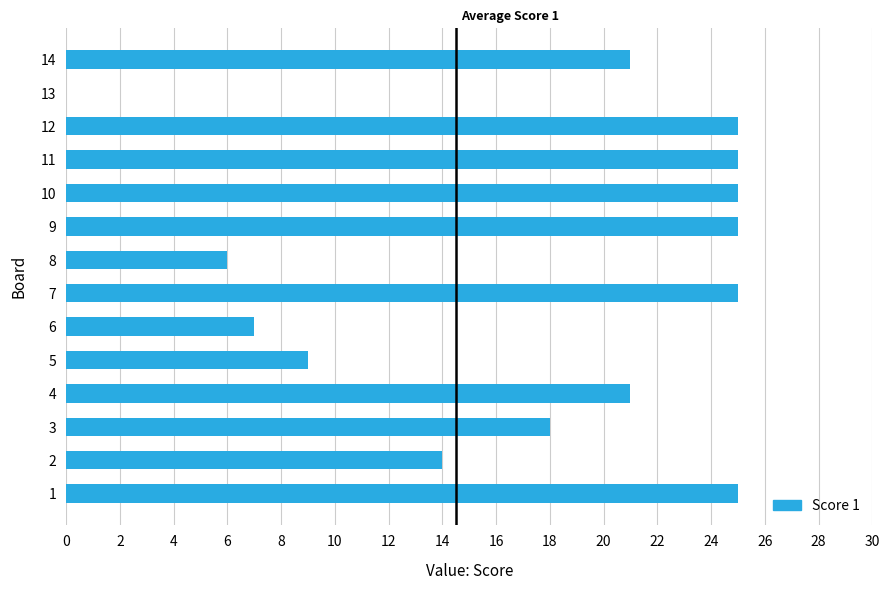

Reading bottom to top, extract all data points from this chart.

1=25	2=14	3=18	4=21	5=9	6=7	7=25	8=6	9=25	10=25	11=25	12=25	13=0	14=21